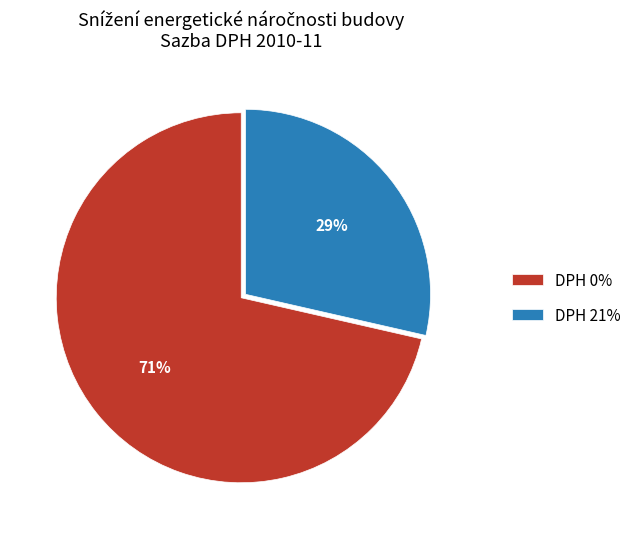

The DPH 21% slice represents 21% of the pie. True or false?

False